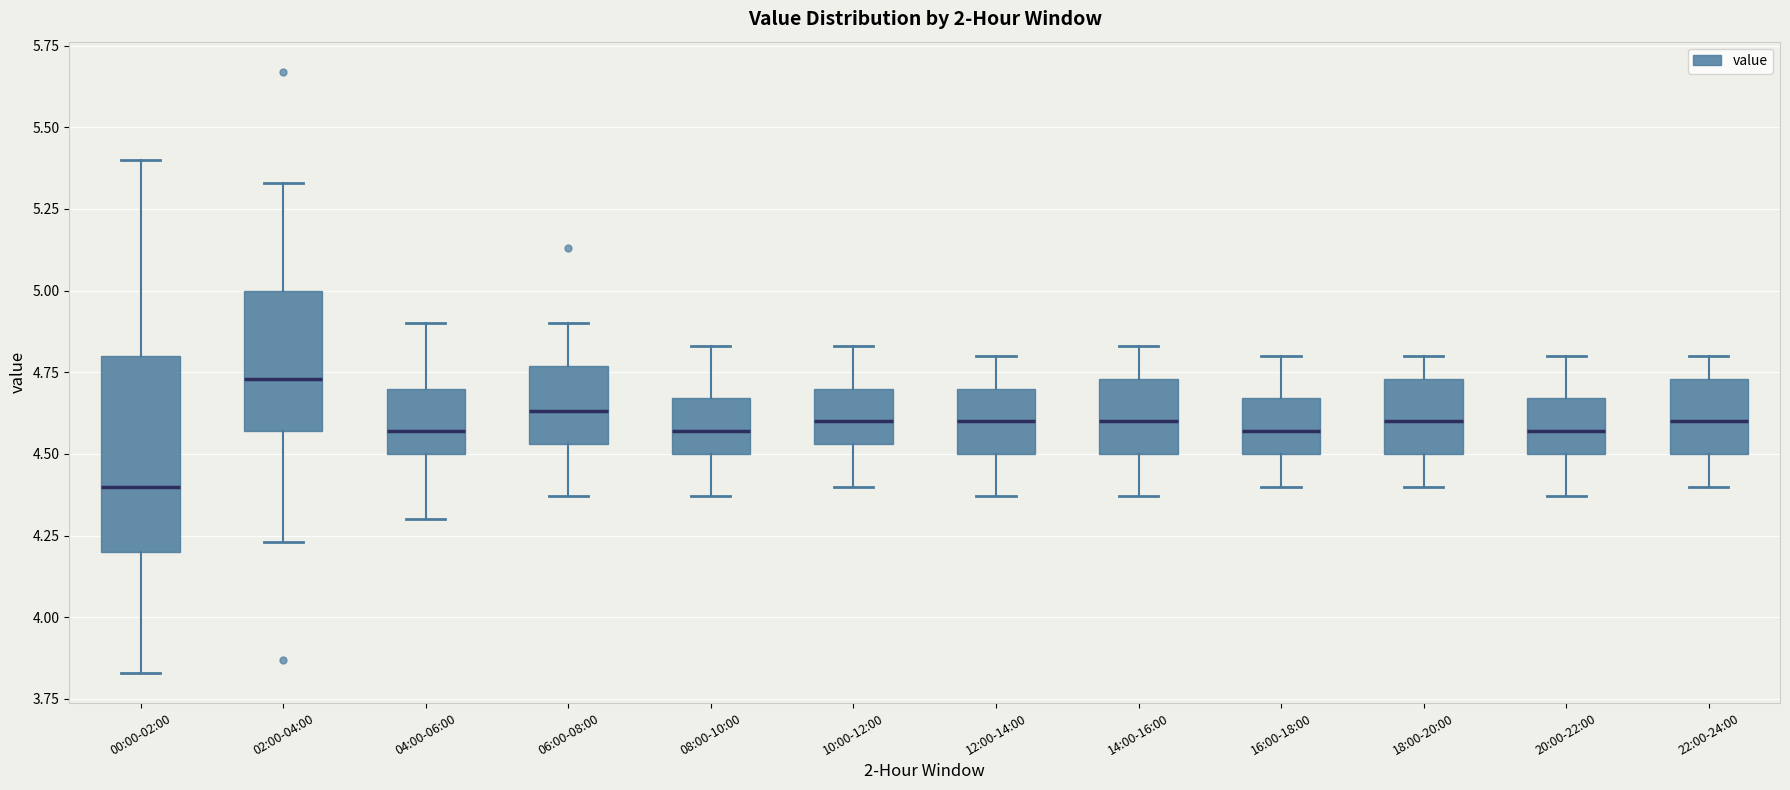

Reading left to right, transcribe this box plot: for each box, give where its median line is, the range the box spans, and where its two whiskers end, as read against the y-axis. The values are not printed on the chart, so give them approximately, as read against the axis.

00:00-02:00: median 4.40, box 4.20 to 4.80, whiskers 3.85 to 5.40
02:00-04:00: median 4.75, box 4.55 to 5.00, whiskers 4.25 to 5.35
04:00-06:00: median 4.55, box 4.50 to 4.70, whiskers 4.30 to 4.90
06:00-08:00: median 4.65, box 4.55 to 4.75, whiskers 4.35 to 4.90
08:00-10:00: median 4.55, box 4.50 to 4.65, whiskers 4.35 to 4.85
10:00-12:00: median 4.60, box 4.55 to 4.70, whiskers 4.40 to 4.85
12:00-14:00: median 4.60, box 4.50 to 4.70, whiskers 4.35 to 4.80
14:00-16:00: median 4.60, box 4.50 to 4.75, whiskers 4.35 to 4.85
16:00-18:00: median 4.55, box 4.50 to 4.65, whiskers 4.40 to 4.80
18:00-20:00: median 4.60, box 4.50 to 4.75, whiskers 4.40 to 4.80
20:00-22:00: median 4.55, box 4.50 to 4.65, whiskers 4.35 to 4.80
22:00-24:00: median 4.60, box 4.50 to 4.75, whiskers 4.40 to 4.80